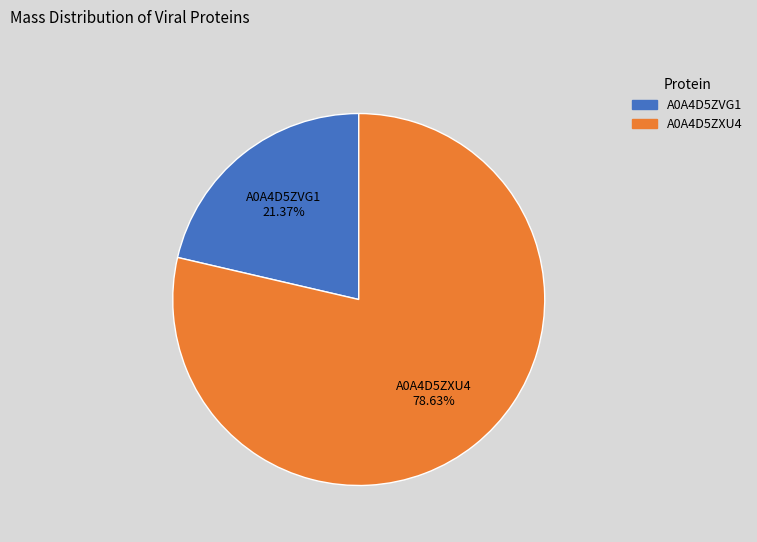

Combined, do A0A4D5ZVG1 and A0A4D5ZXU4 account for over 50%?

Yes